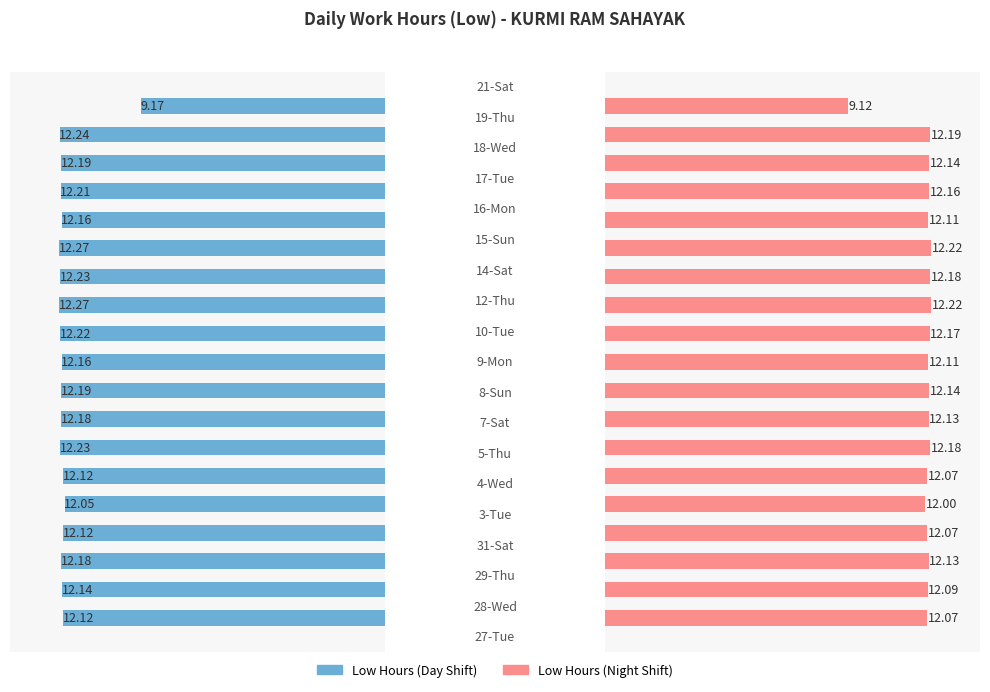

True or false: Low (Right) has a value of 12.2 at 13.

True